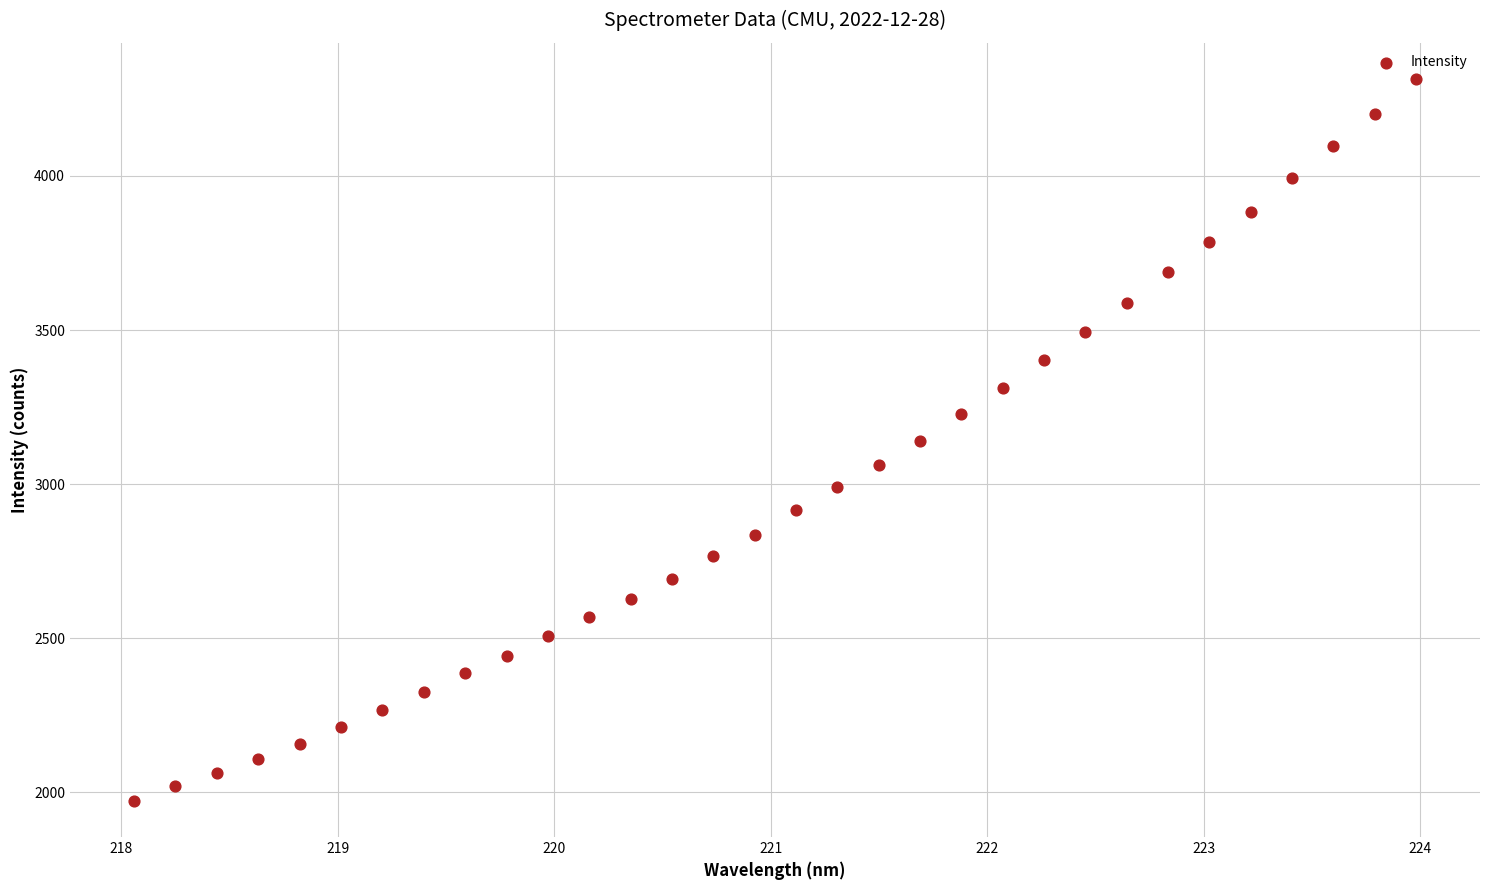

What is the range of X values (max minus min)?

5.9